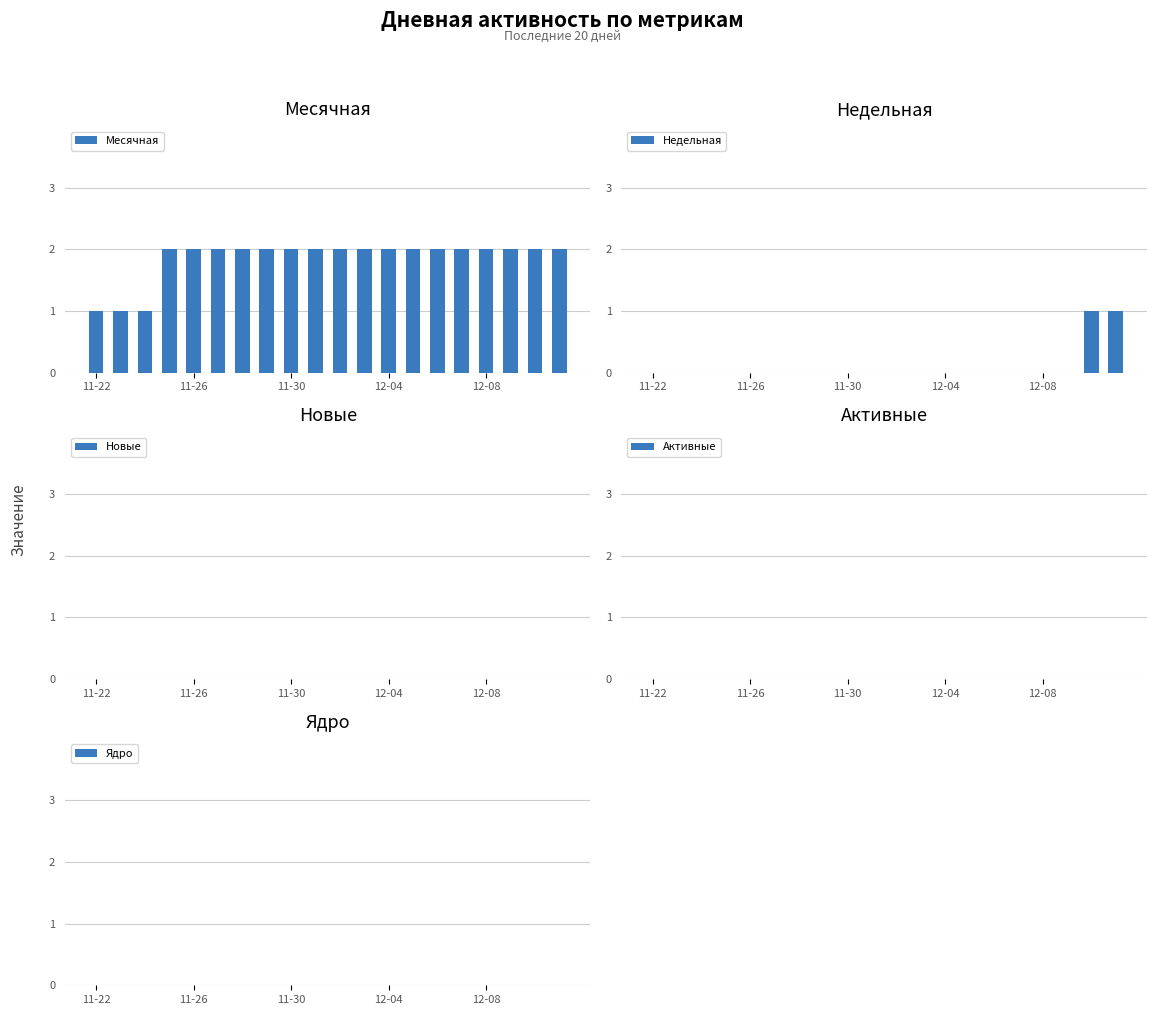

Is the value of Ядро at 14 greater than the value of Активные at 14?

No